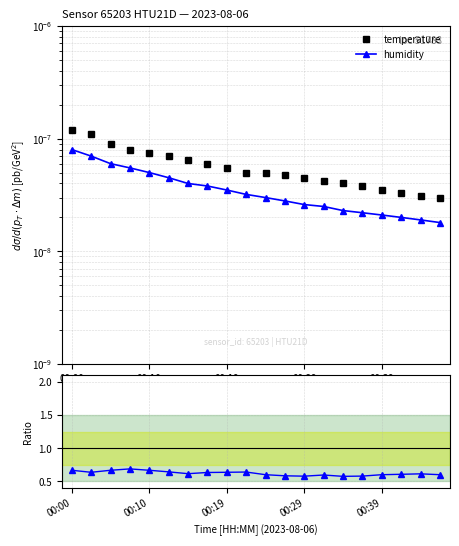

Which has a higher value, 14 or 8?

8